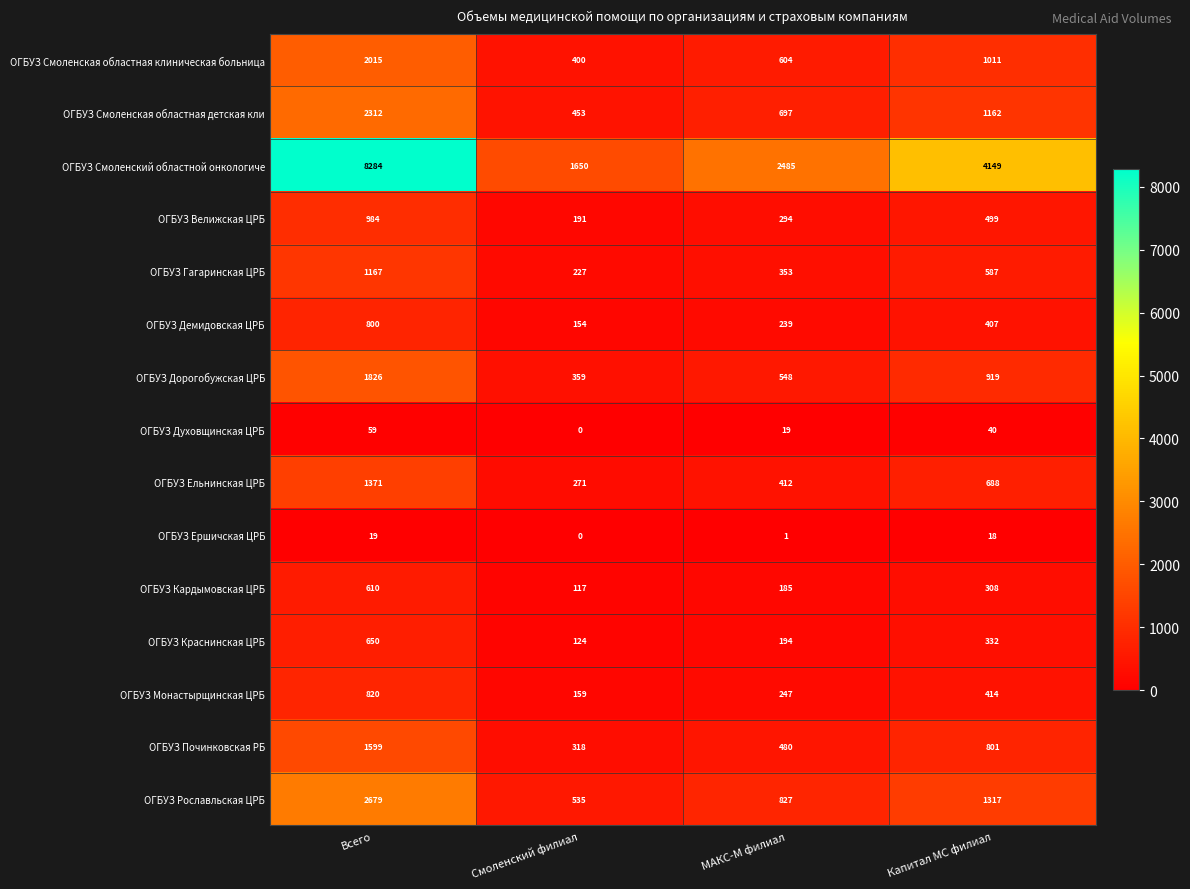

Which series changed the most between Смоленский филиал and Капитал МС филиал?

ОГБУЗ Смоленский областной онкологиче